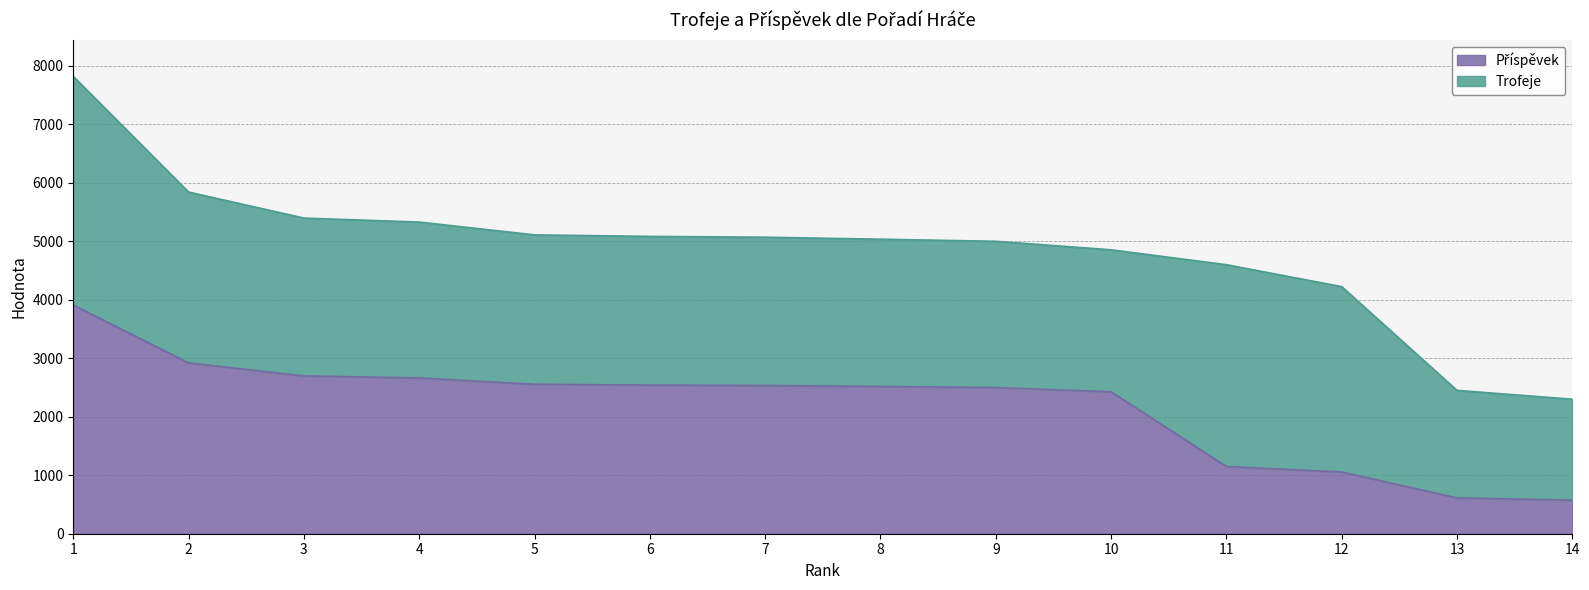

Between 2 and 6, which series saw the biggest shift?

Trofeje